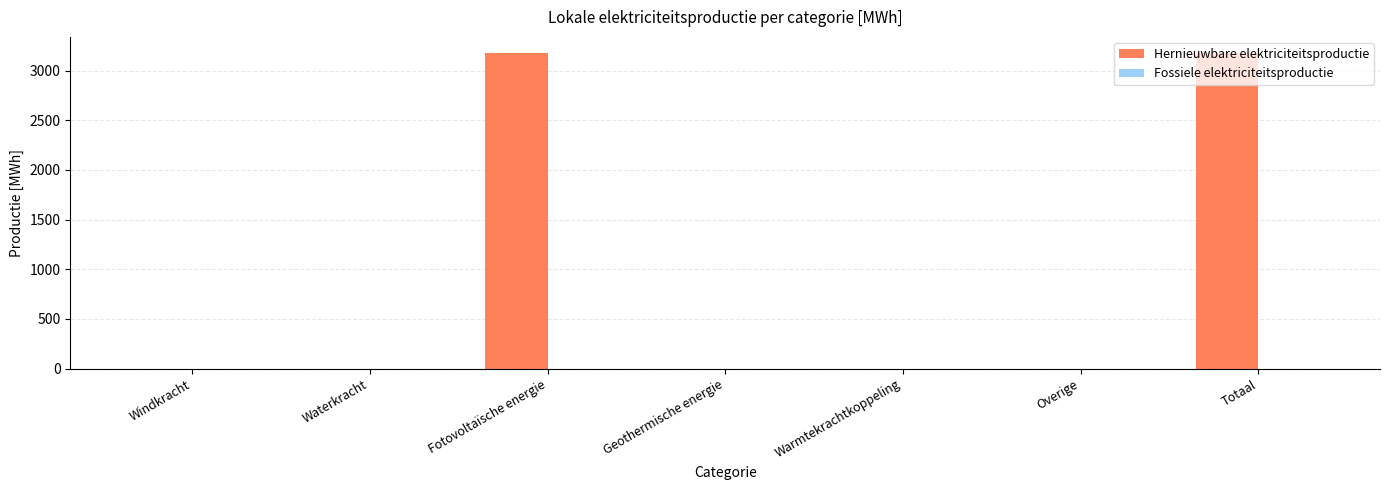

The value at Warmtekrachtkoppeling is 1550.1. True or false?

False